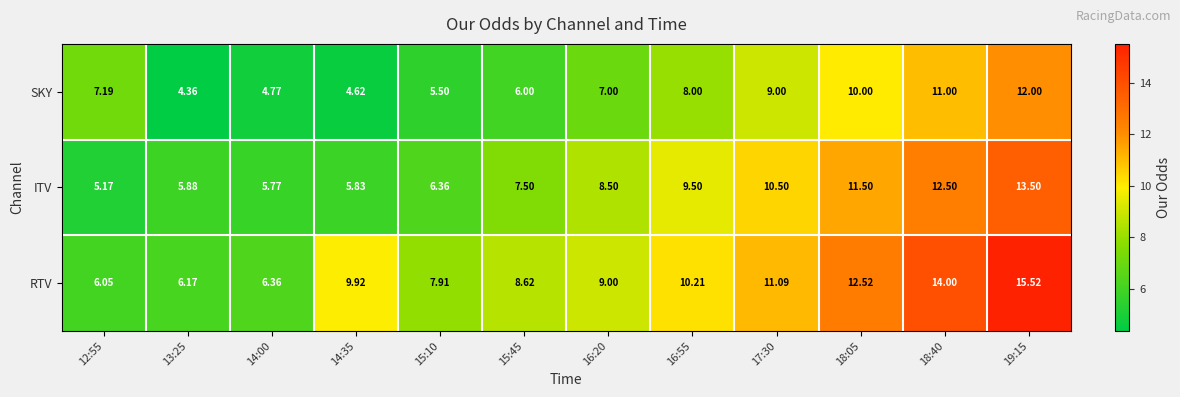

Which series has the largest range (max minus min)?

RTV